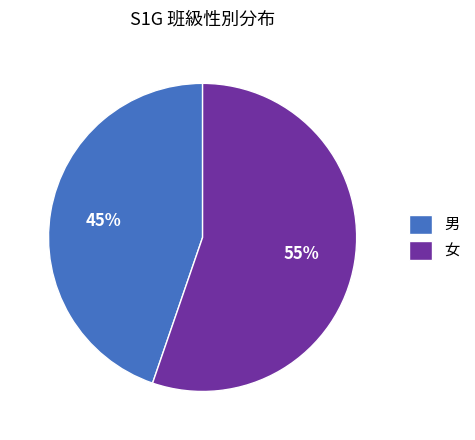

To the nearest percent, what is the average slice percentage?

50%